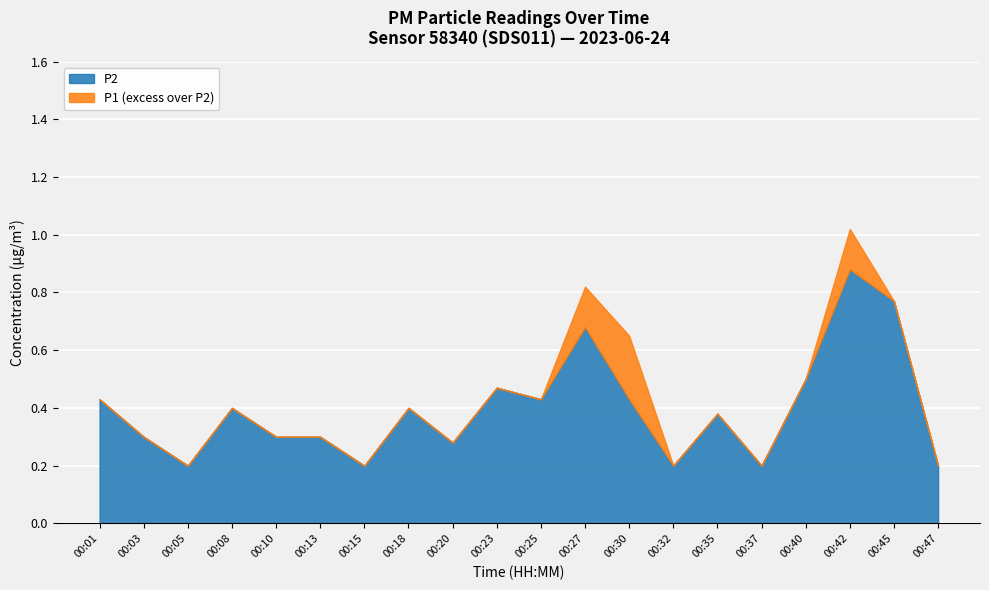

In P2, how many points are lower than both neighbors (excluding endpoints)?

6